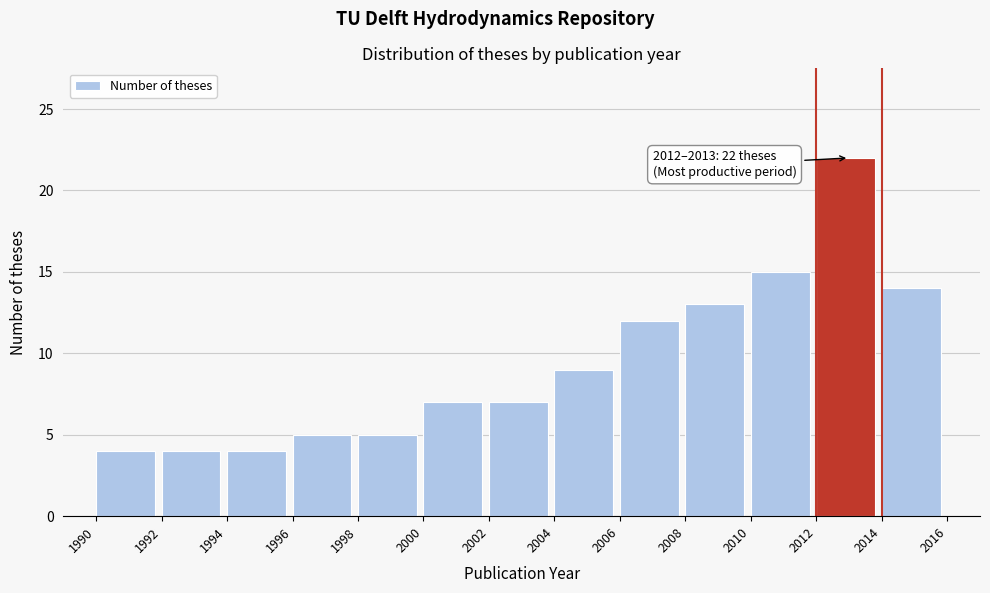

Reading right to left, extract all data points from this chart.

2014=14	2012=22	2010=15	2008=13	2006=12	2004=9	2002=7	2000=7	1998=5	1996=5	1994=4	1992=4	1990=4